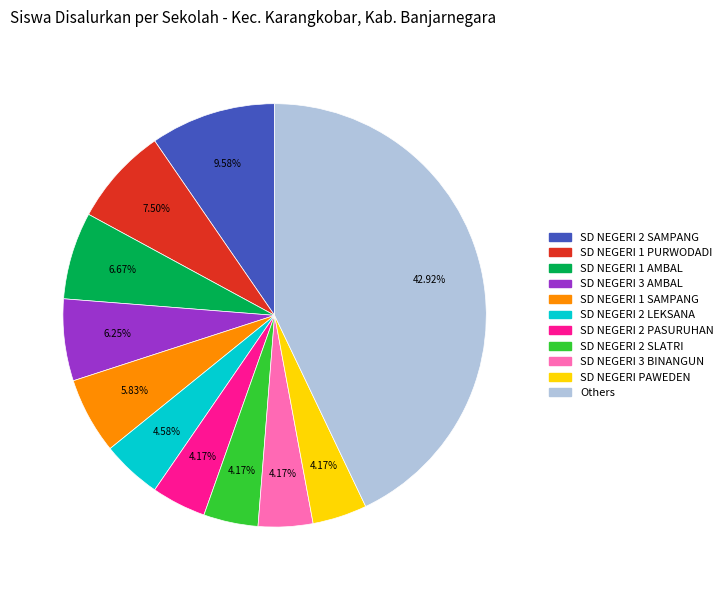

To the nearest percent, what is the average slice percentage?

9%